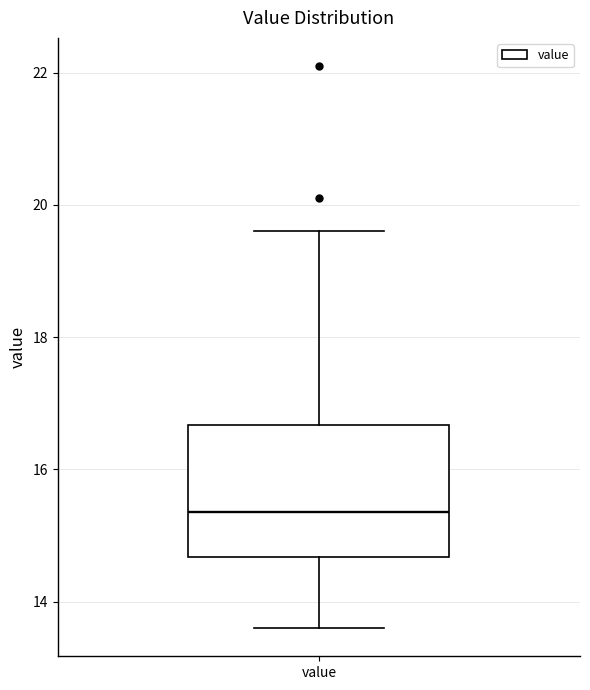

Where is the lower edge of the box for value on the y-axis? The values are not printed on the chart, so give them approximately, as read against the axis.

14.6